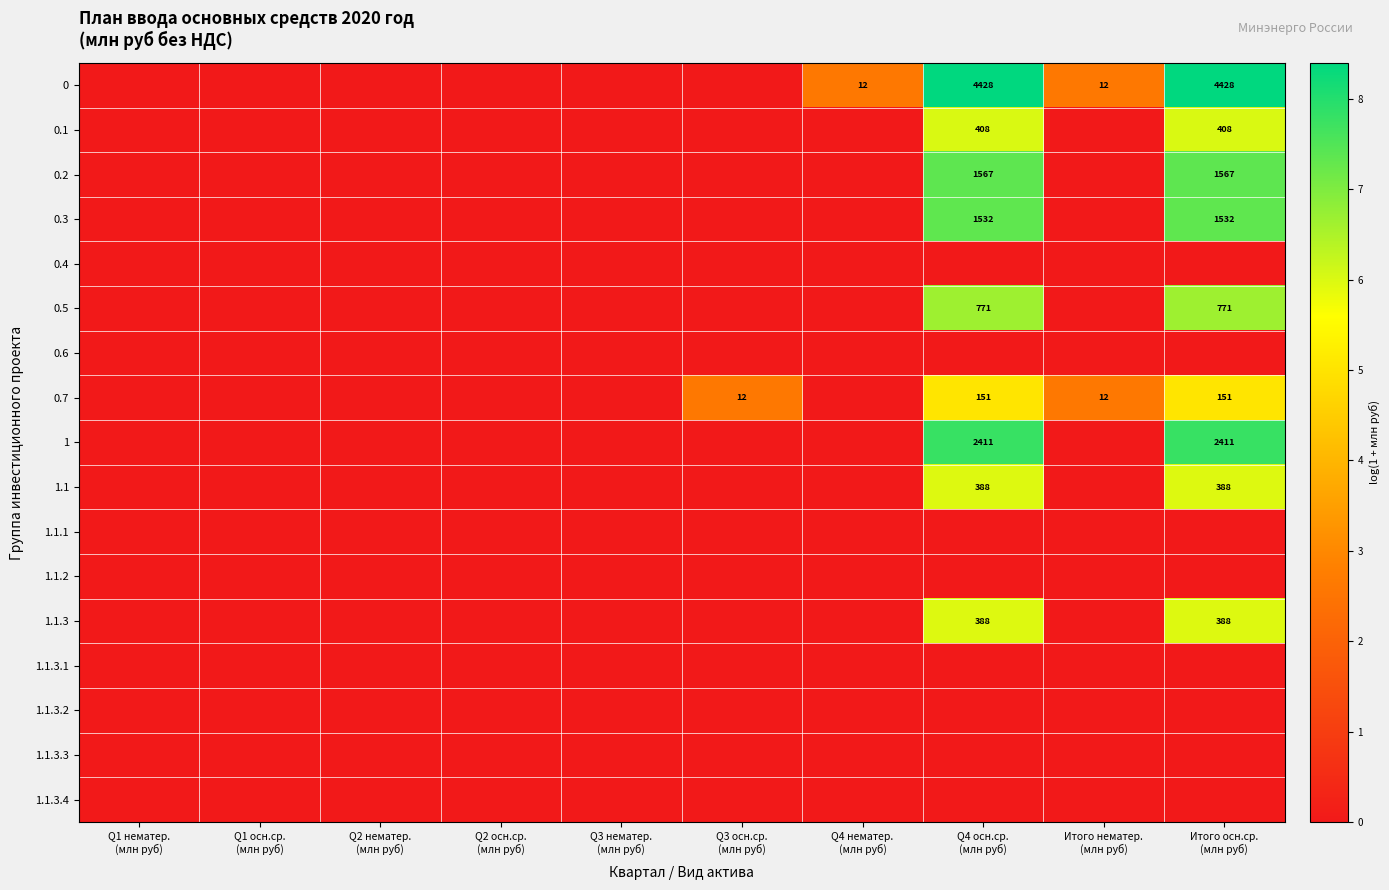

How many values in the 0 series exceed 0?

4